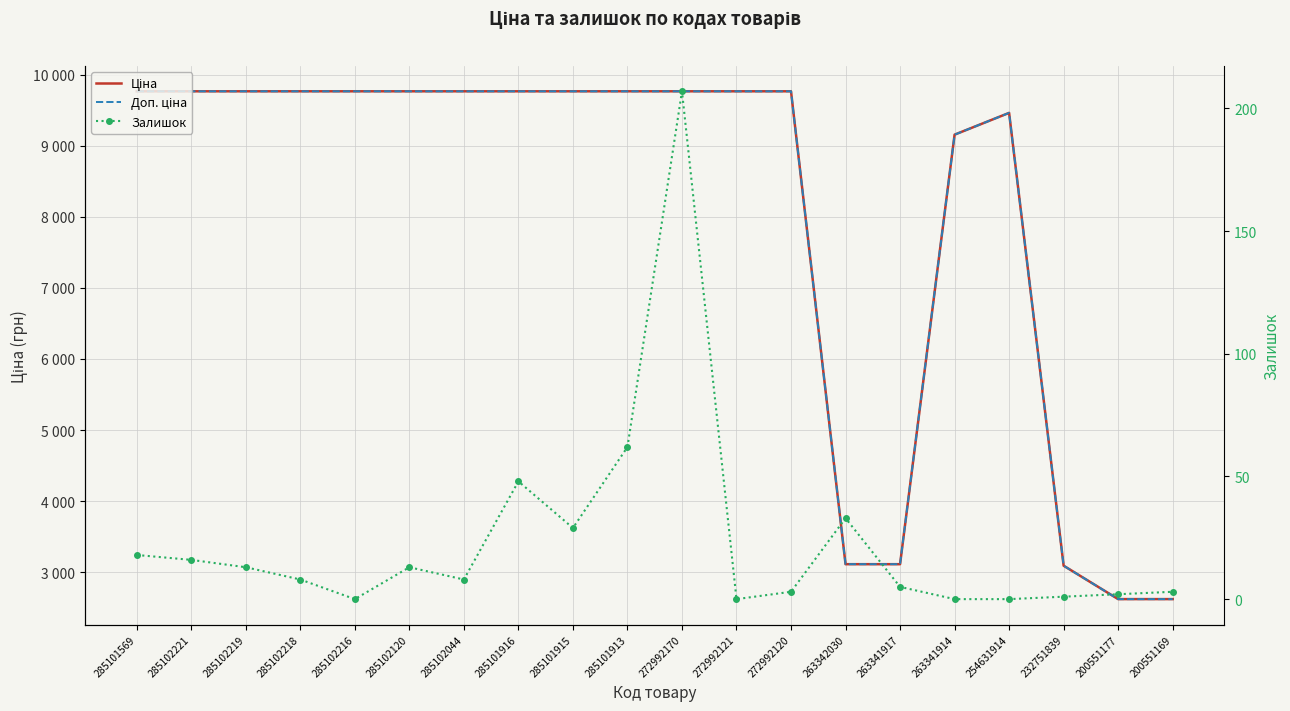

How many lines are shown in the chart?

3